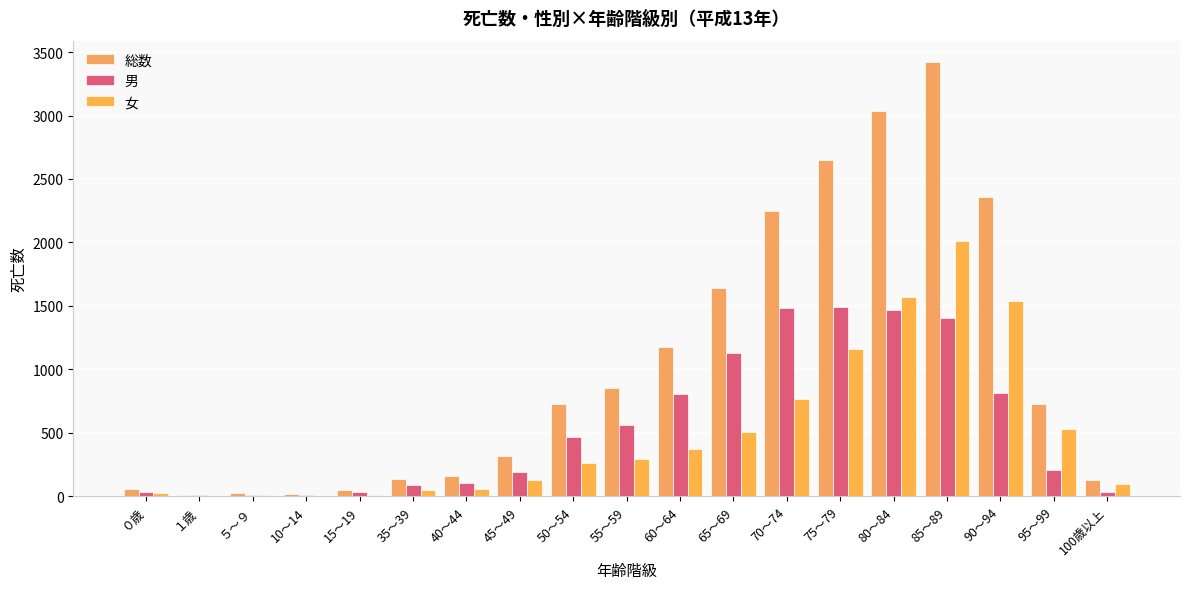

Which series changed the most between 50～54 and 90～94?

総数